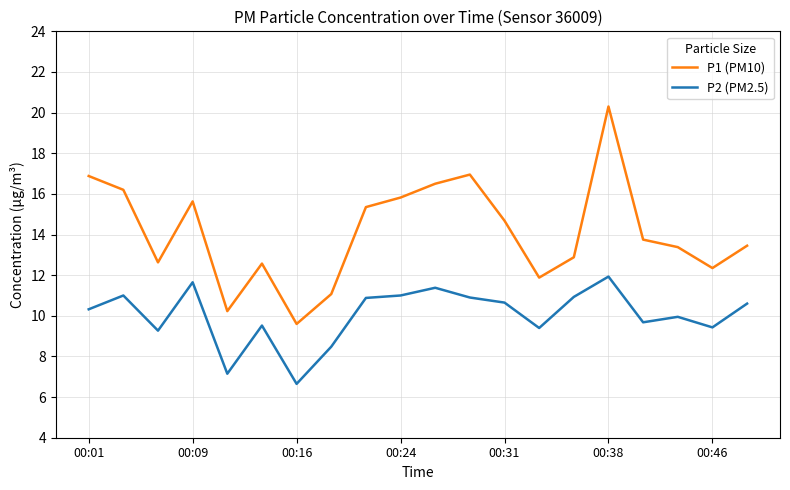

True or false: P2 (PM2.5) and P1 (PM10) cross at least once.

False